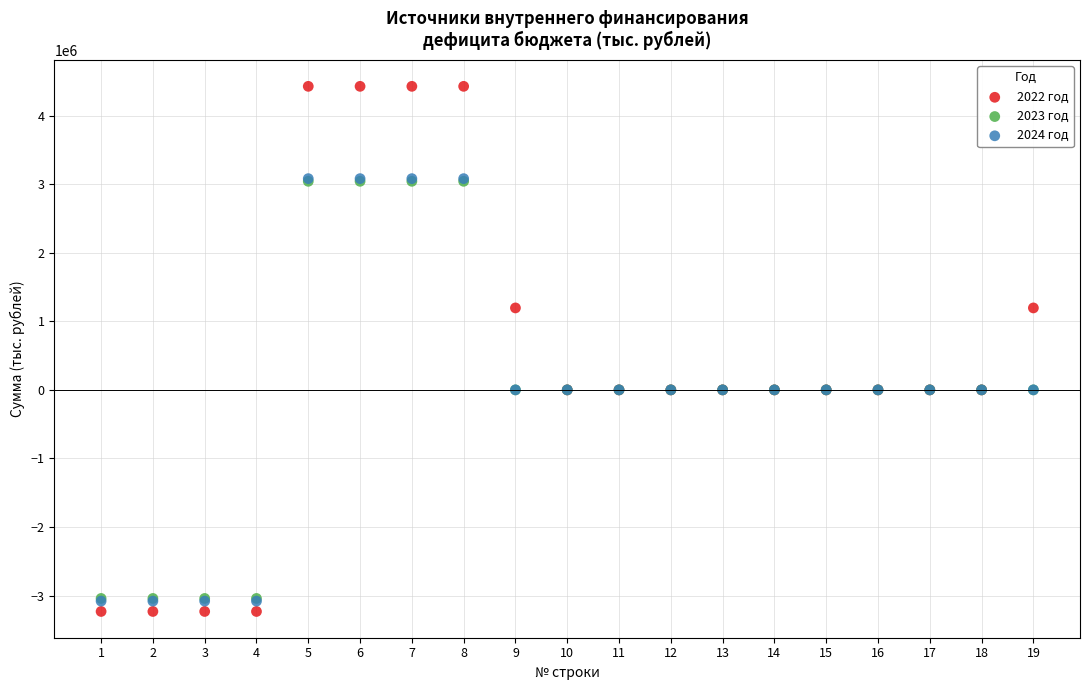

Which series contains the highest Y value?

2022 год